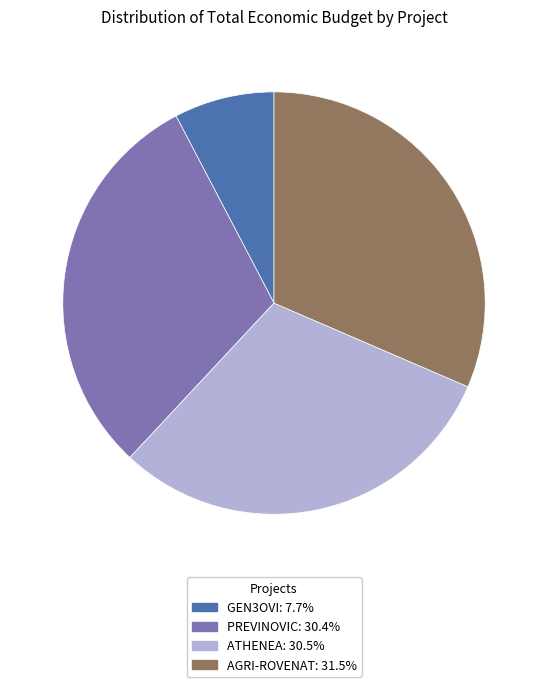

Which has a higher value, PREVINOVIC or GEN3OVI?

PREVINOVIC